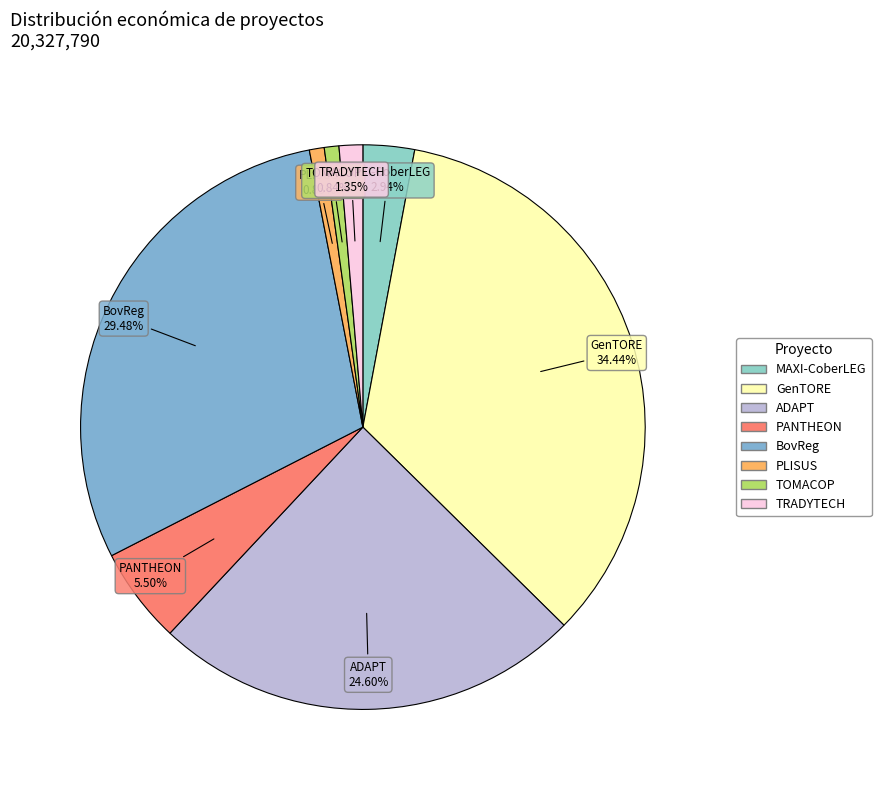

How many slices are in this pie chart?

8